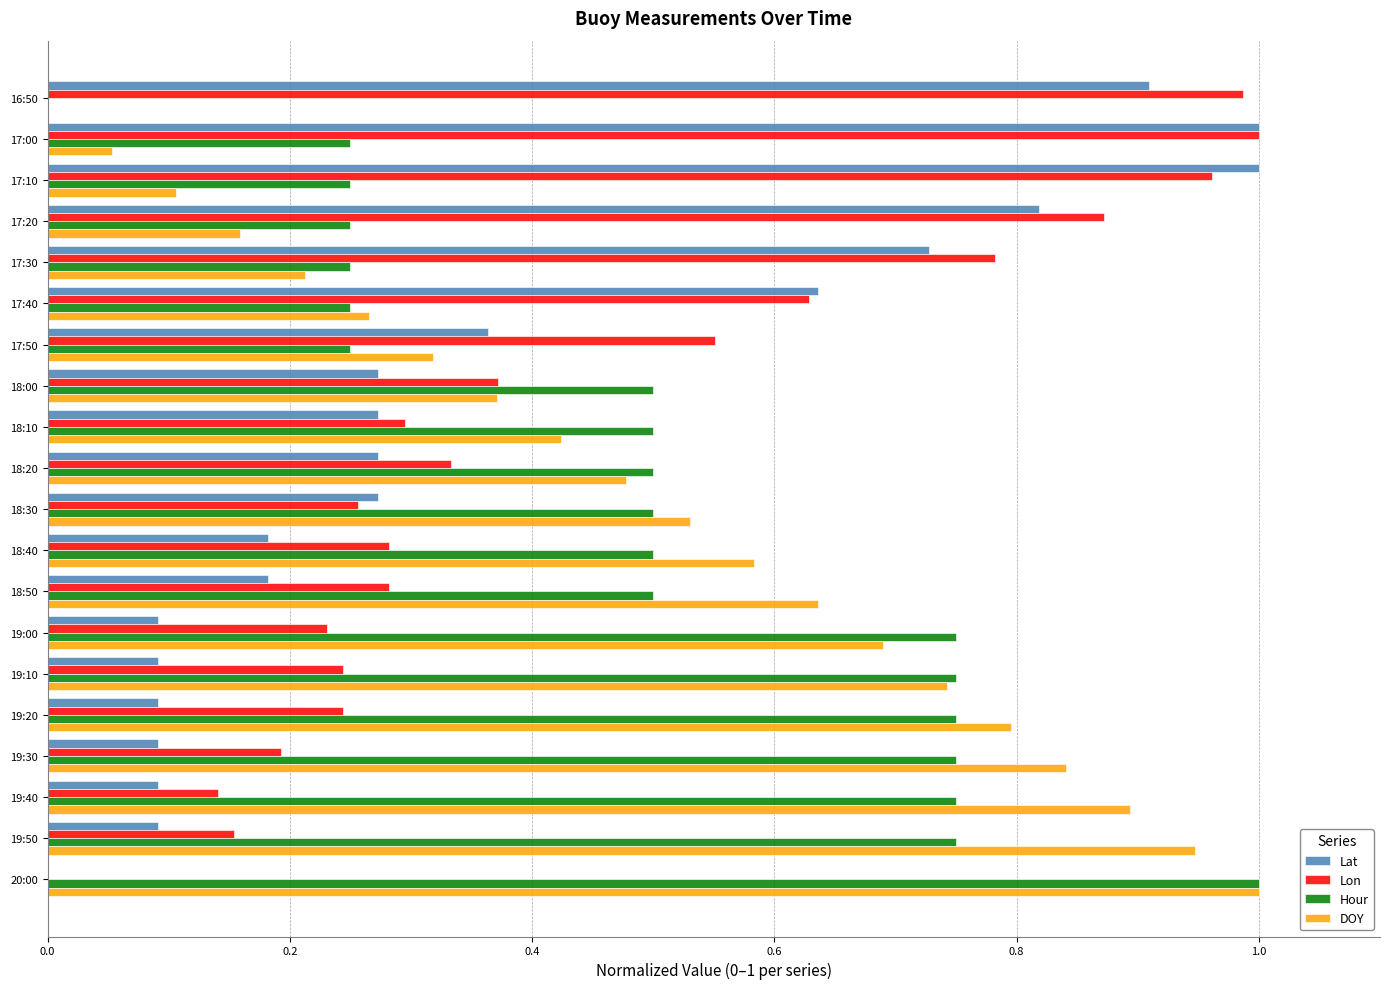

The value of DOY at 19:20 is 0.8. True or false?

True